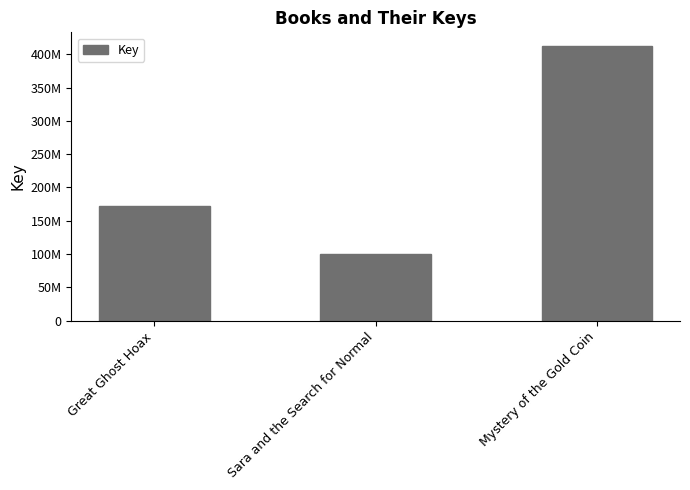

Count the number of values greater than 172323936.

1